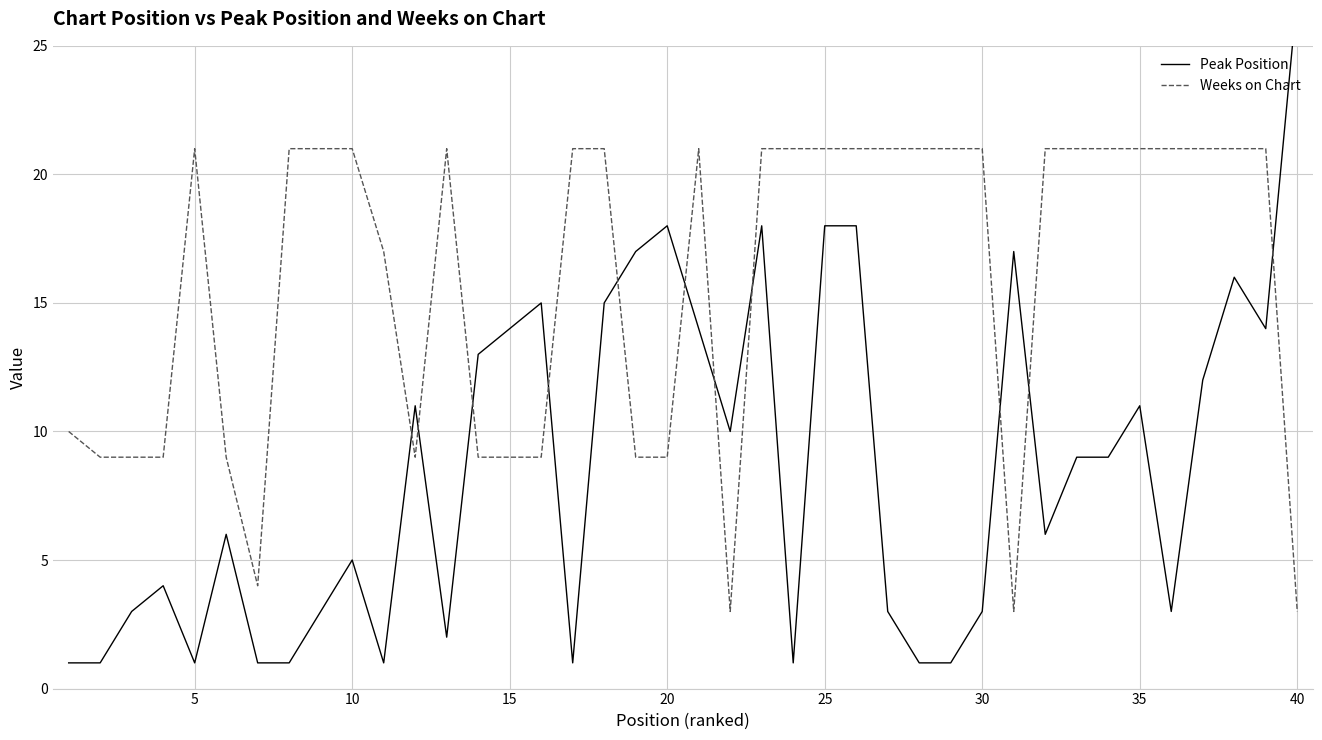

What is the total value across all series at 20?

22